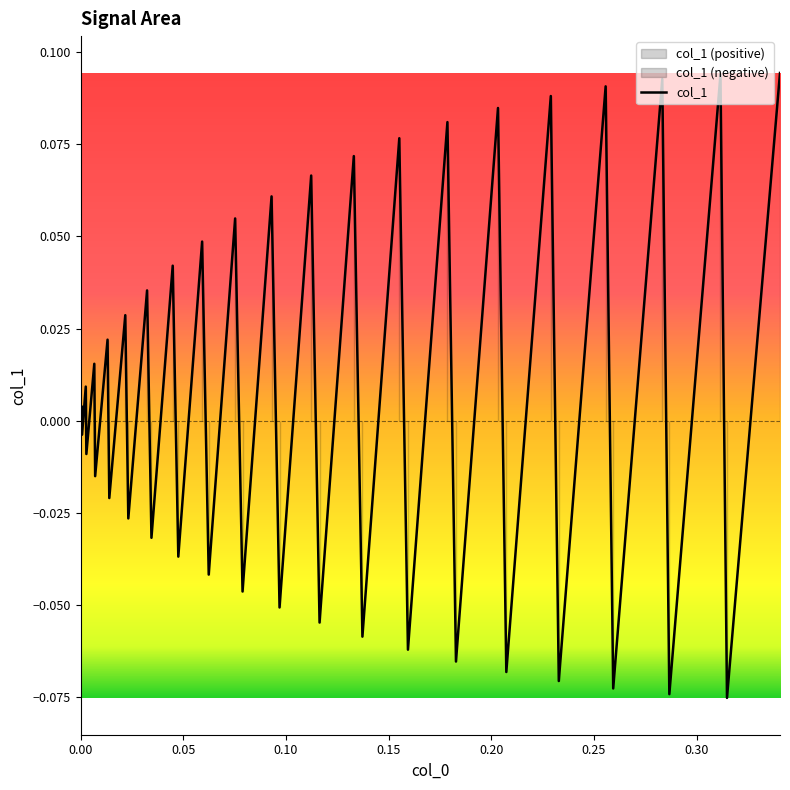

How many data points are less than 0?

19